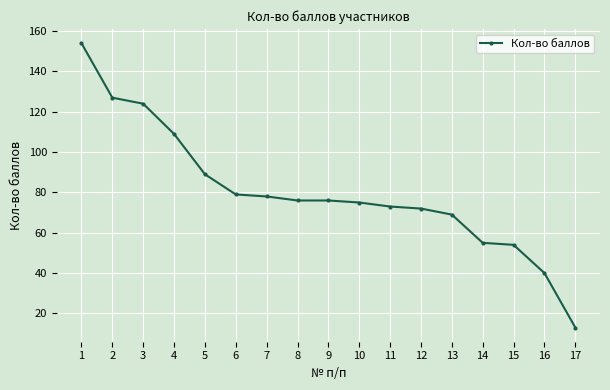

How many lines are shown in the chart?

1